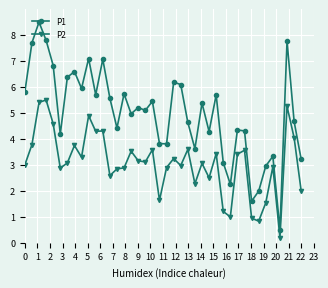

What is the value of the P1 point at the 38th from the left?

7.8